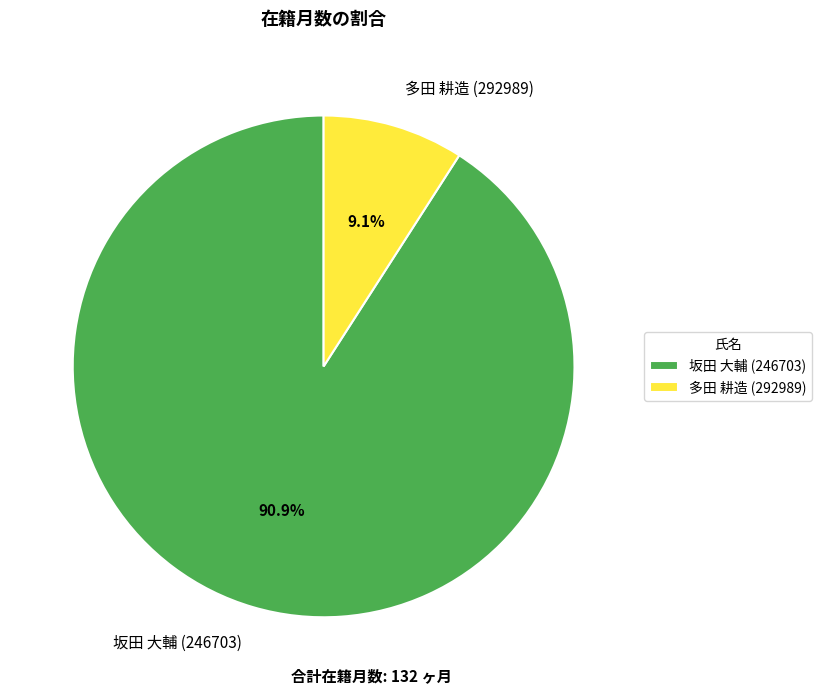

The 坂田 大輔 (246703) slice represents 91% of the pie. True or false?

True